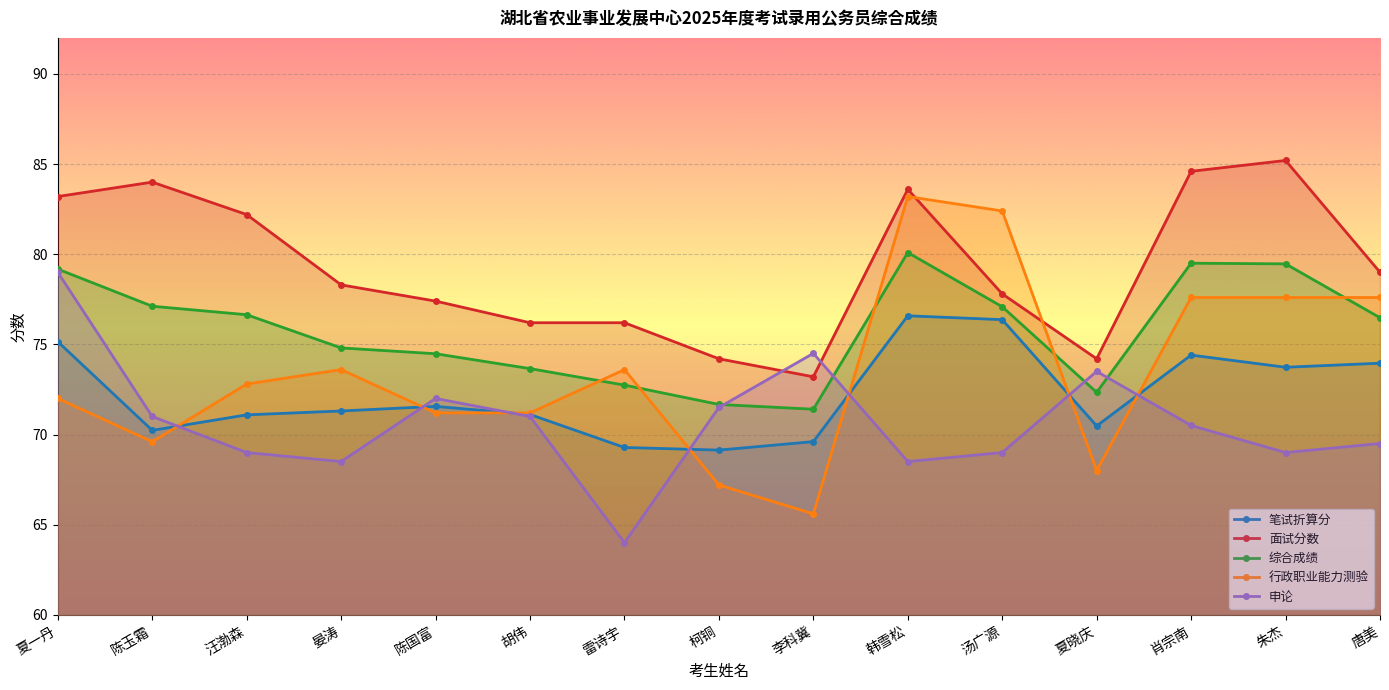

How many data points in 面试分数 are above 78?

8